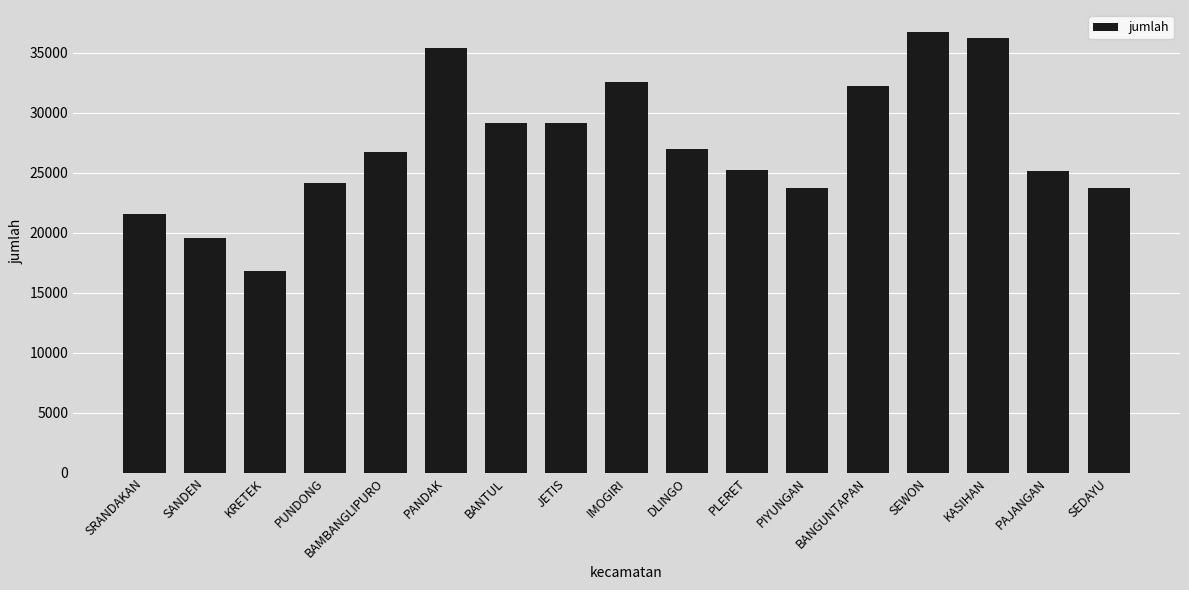

The value at PLERET is 25192. True or false?

True